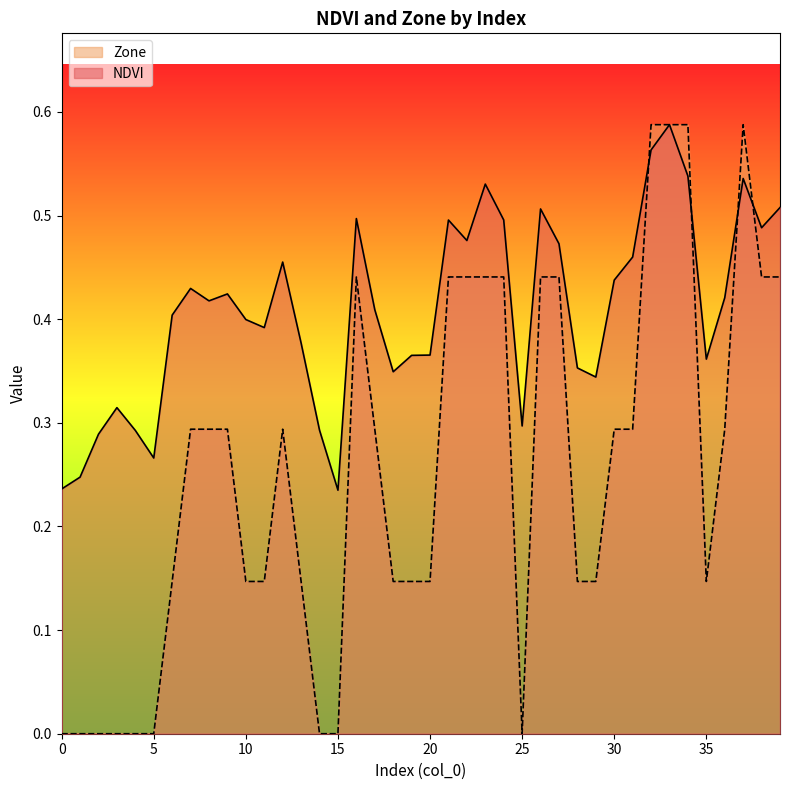

What is the value of the NDVI point at the 33rd from the left?

0.6